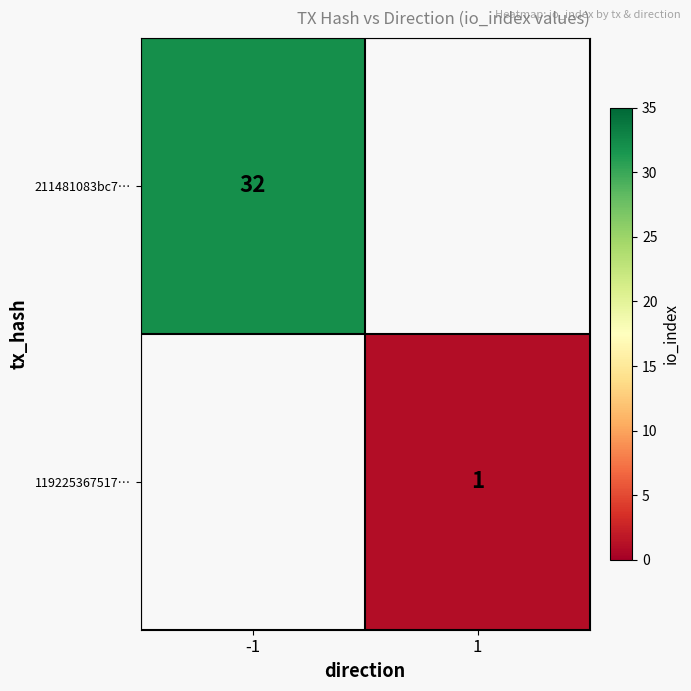

The value of 119225367517… at 1 is 1.6. True or false?

False